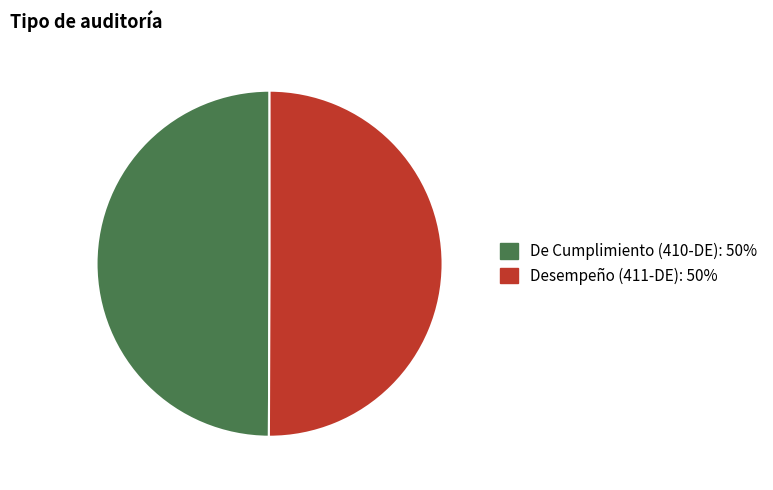

Do Desempeño (411-DE) and De Cumplimiento (410-DE) together represent more than half of the pie?

Yes